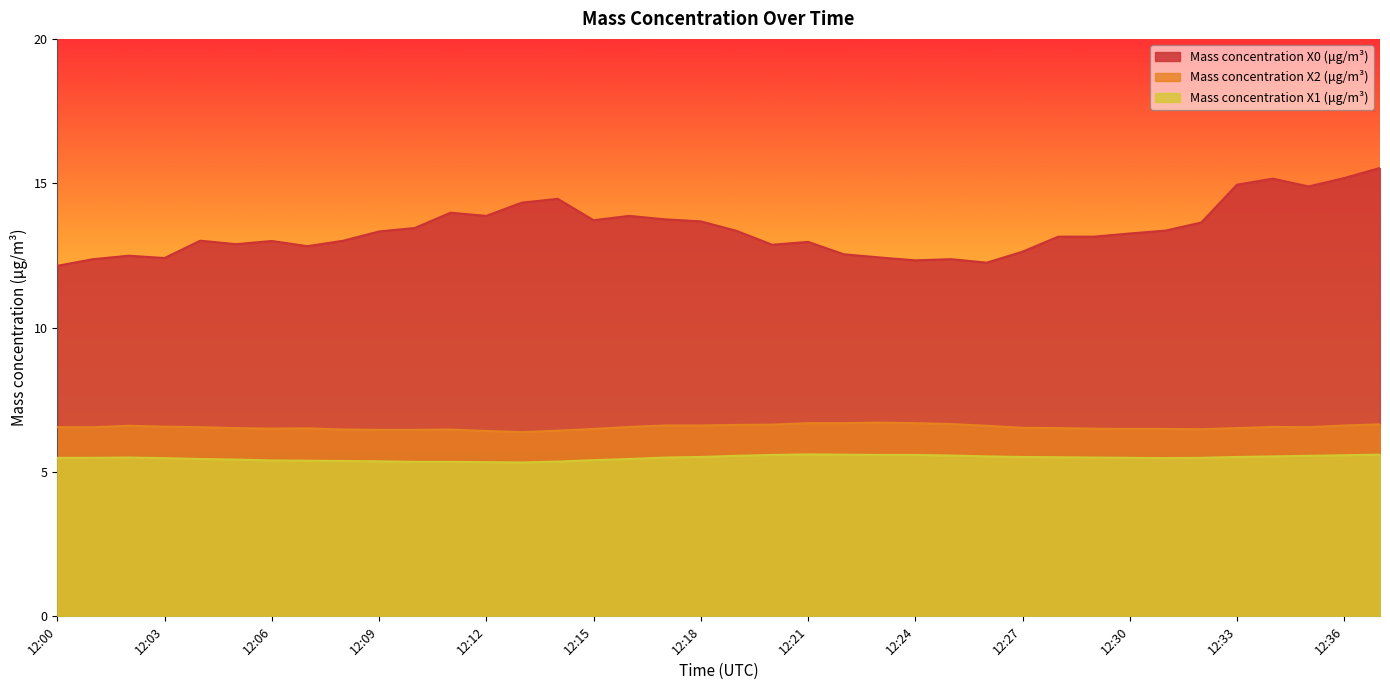

The value of Mass concentration X1 (μg/m³) at 12:26 is 8.3. True or false?

False